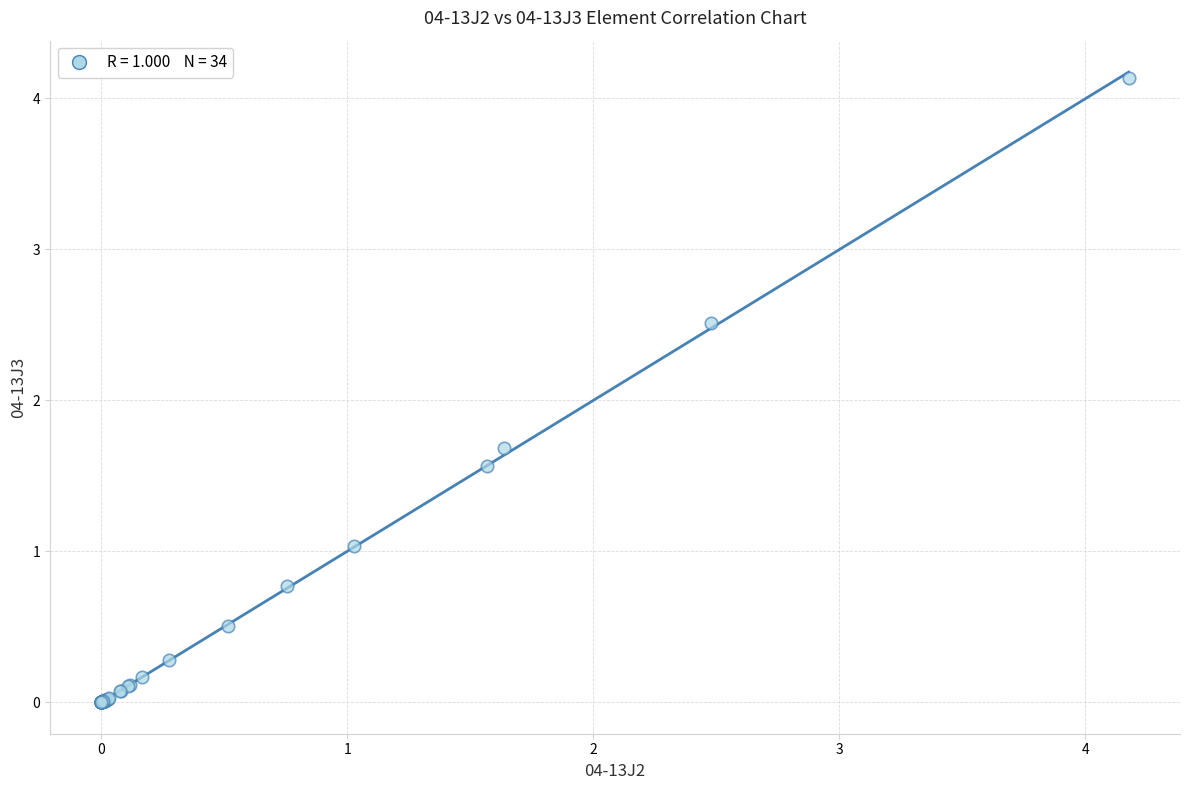

What Y value in the scatter plot is closest to 2?

1.7